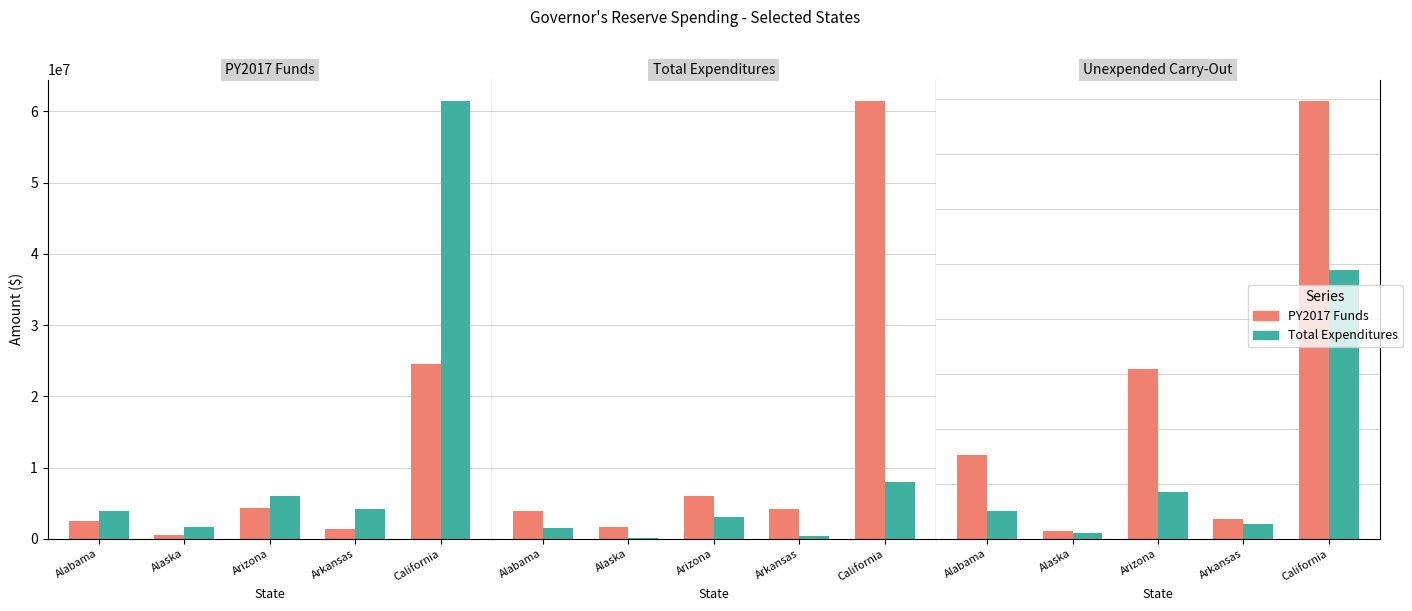

The value of PY2017 Funds at Alaska is 1085889.2. True or false?

False